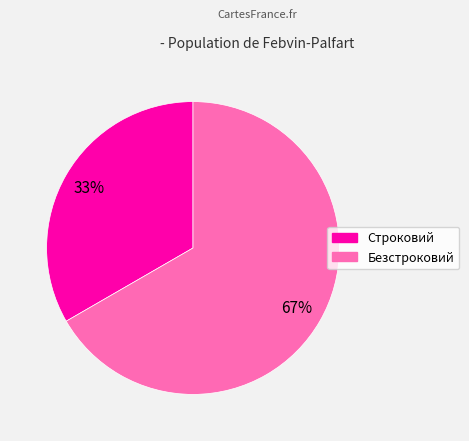

Which has a higher value, Строковий or Безстроковий?

Безстроковий